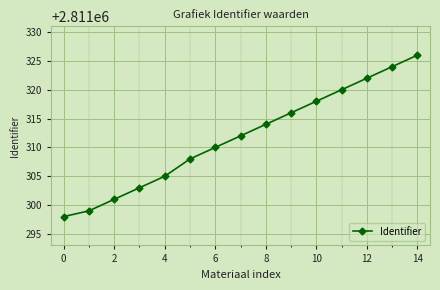

What is the value of the 1st point from the left?

2811298